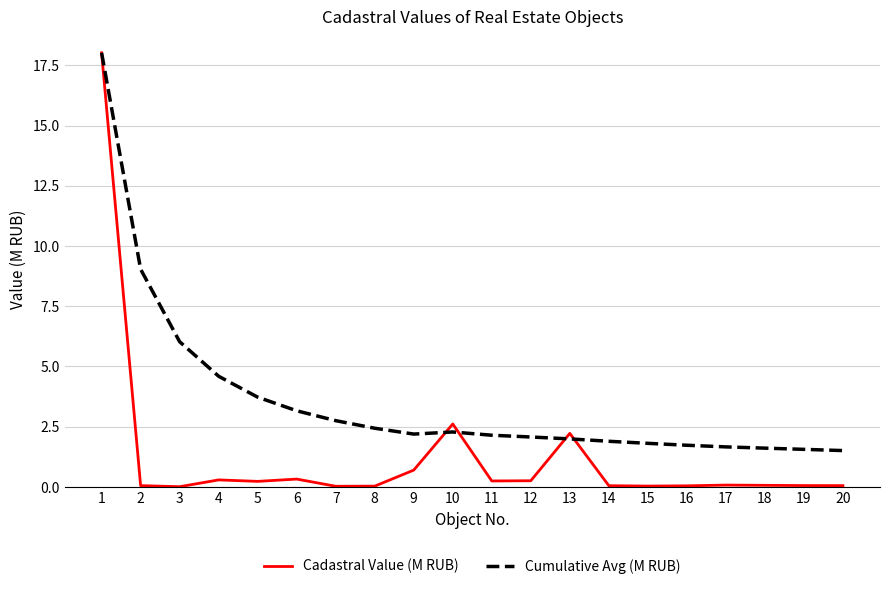

List the series in order of their overall mean, highest first.

Cumulative Avg (M RUB), Cadastral Value (M RUB)